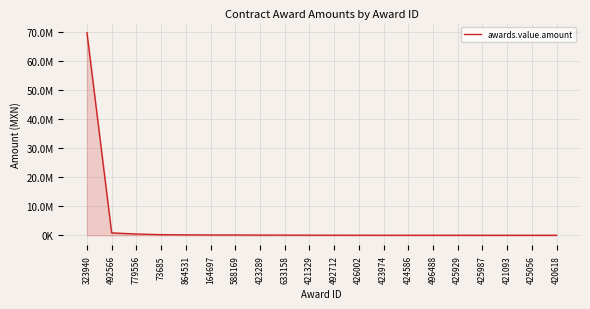

What is the greatest value displayed?

69801840.0